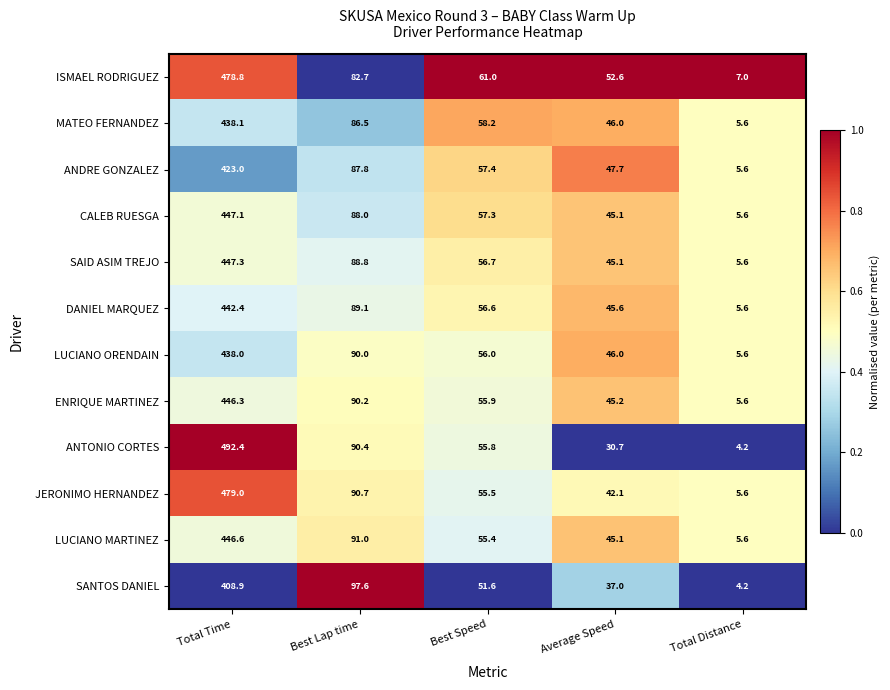

The value of MATEO FERNANDEZ at Total Time is 653.4. True or false?

False